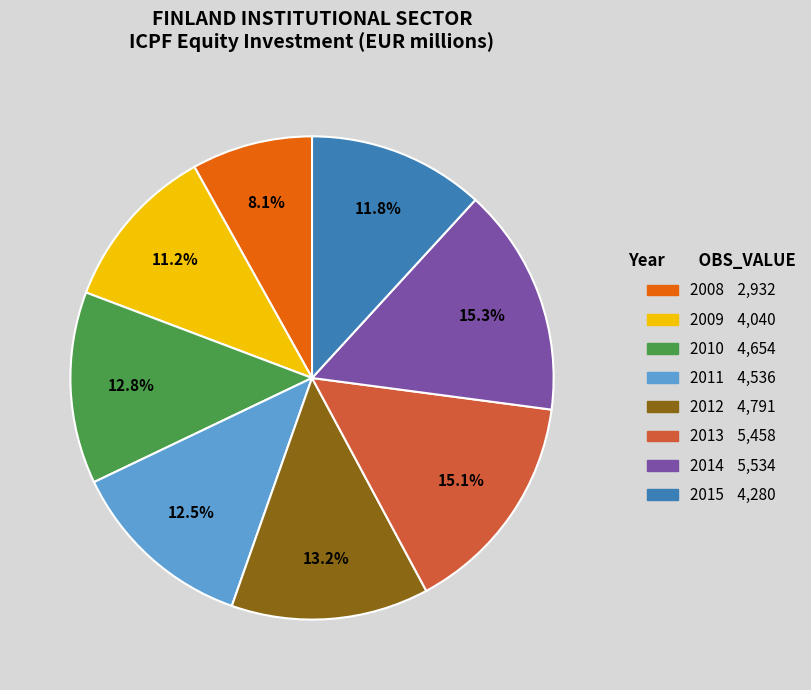

What percentage is the 2013 slice, to the nearest percent?

15%